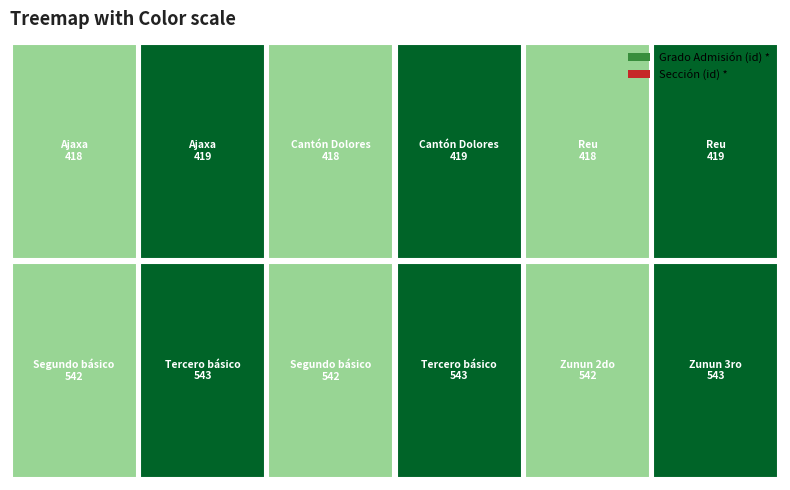

Does the chart have visible grid lines?

No